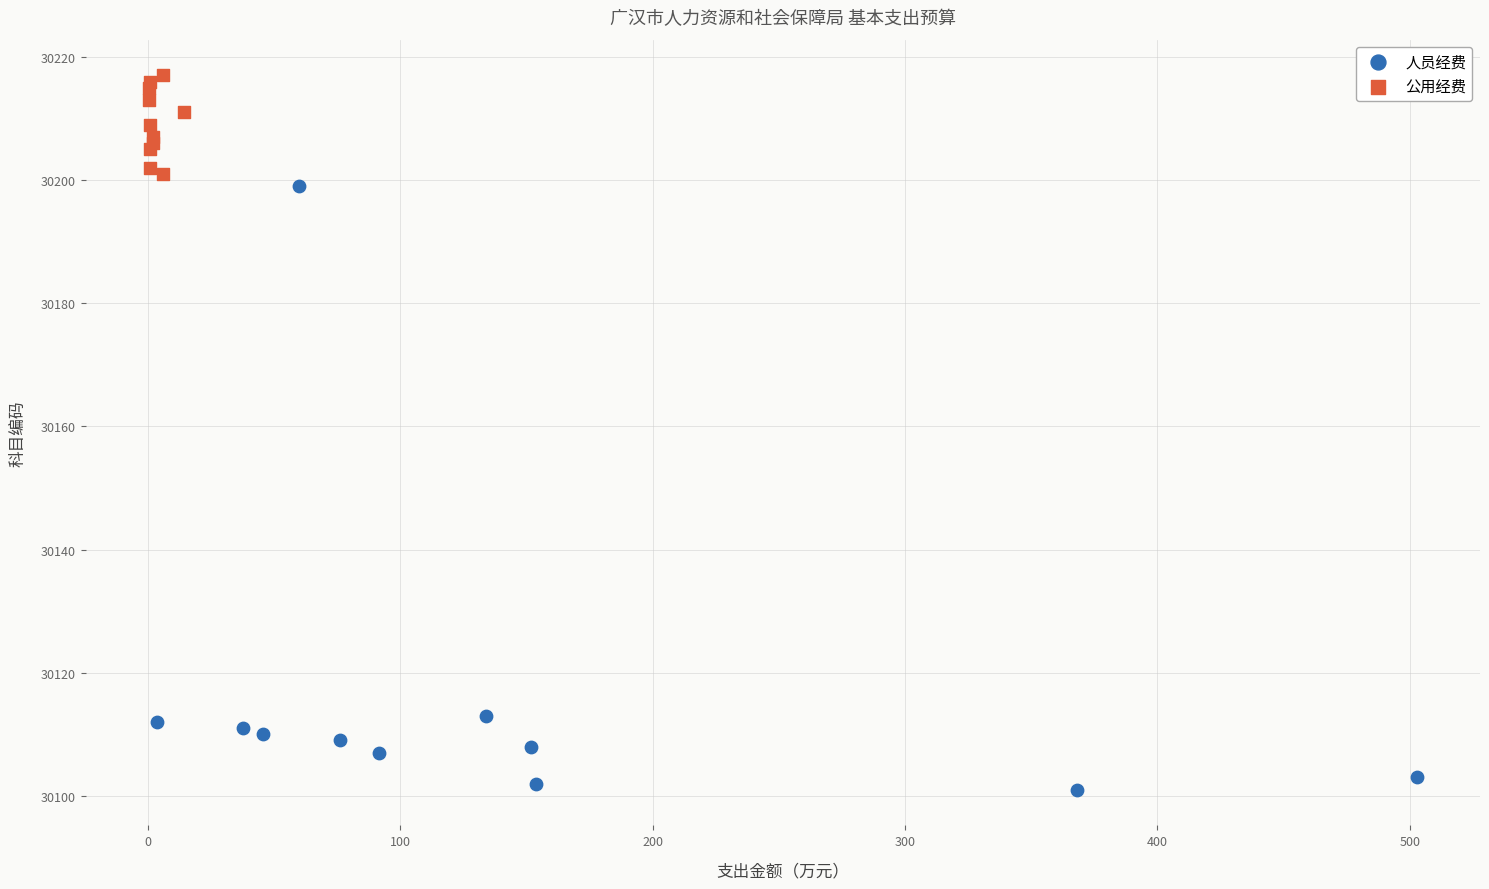

Which series reaches the minimum Y coordinate?

人员经费